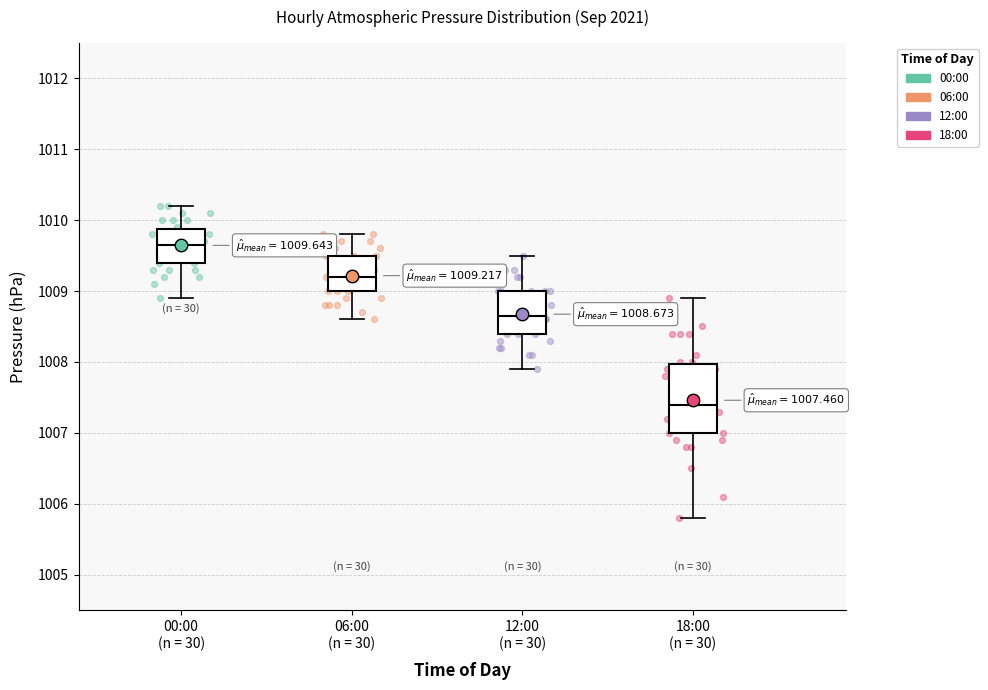

Which box is the tallest, from its lower edge to its upper edge?

18:00 (n = 30)